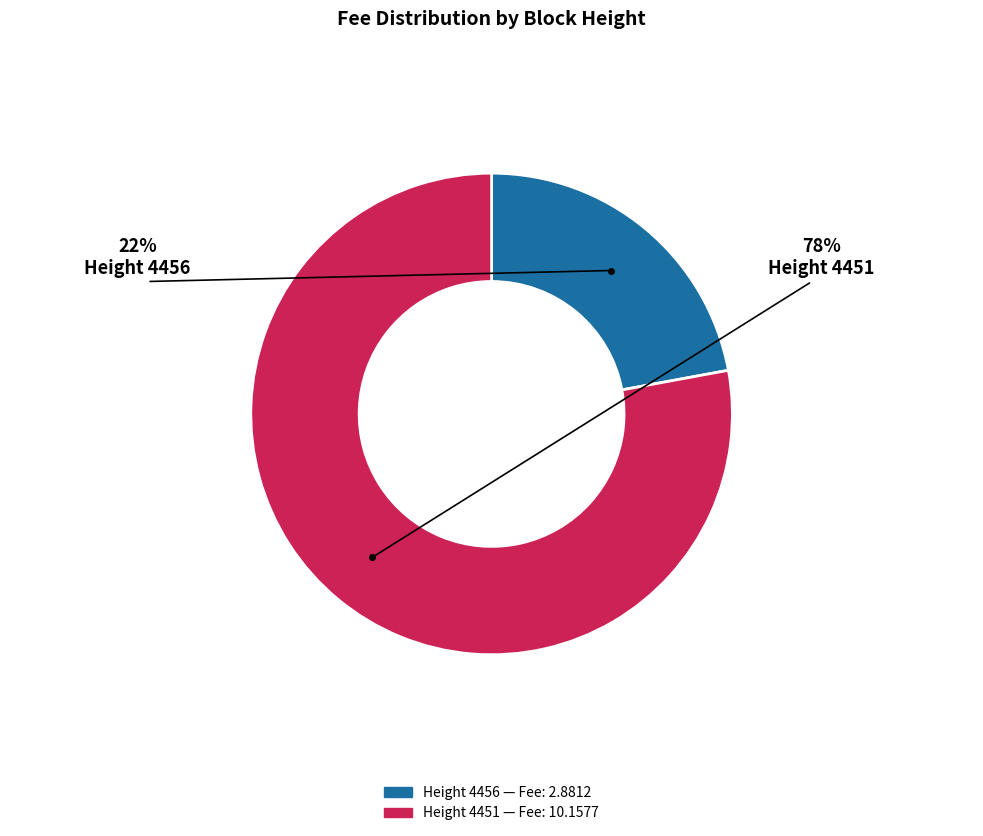

Does any single category account for the majority?

Yes